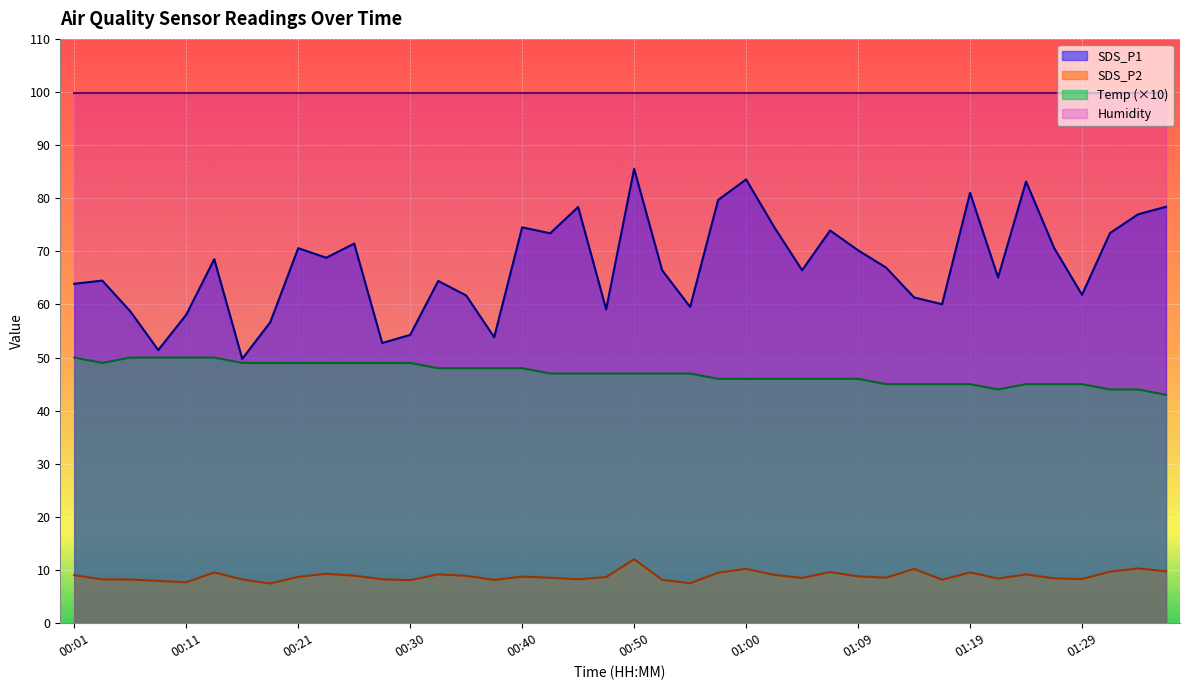

True or false: SDS_P1 and Humidity intersect in this chart.

False